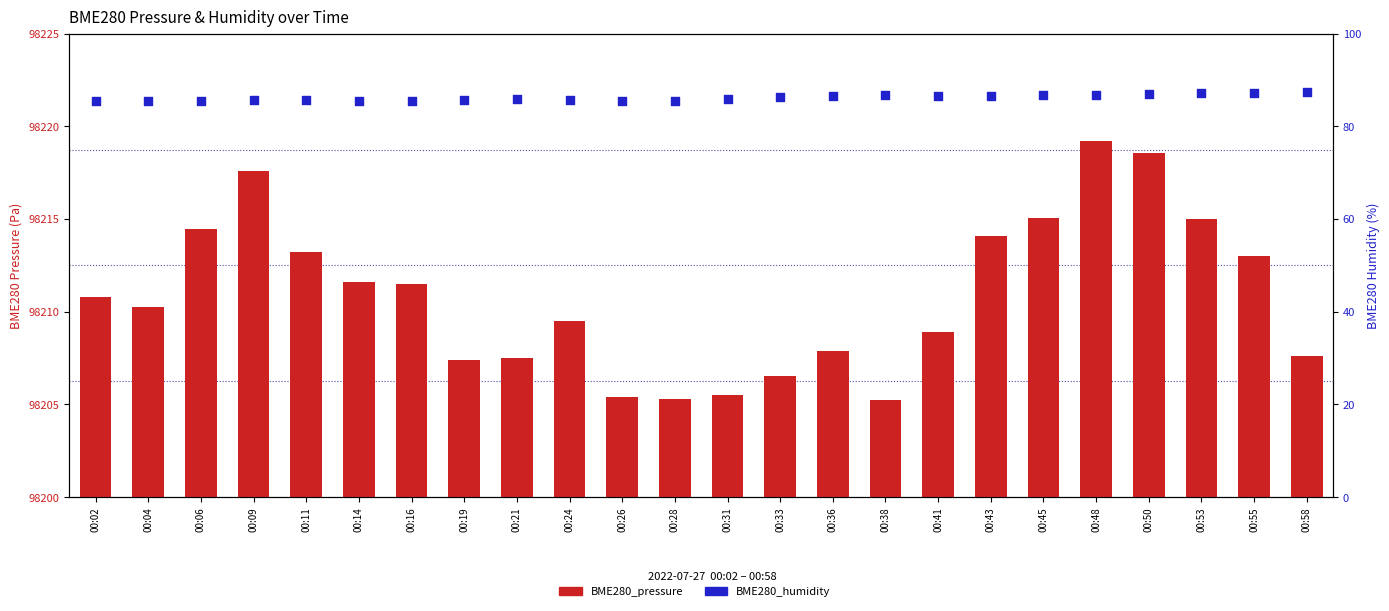

At how many categories does at least one series exceed 83289?

24